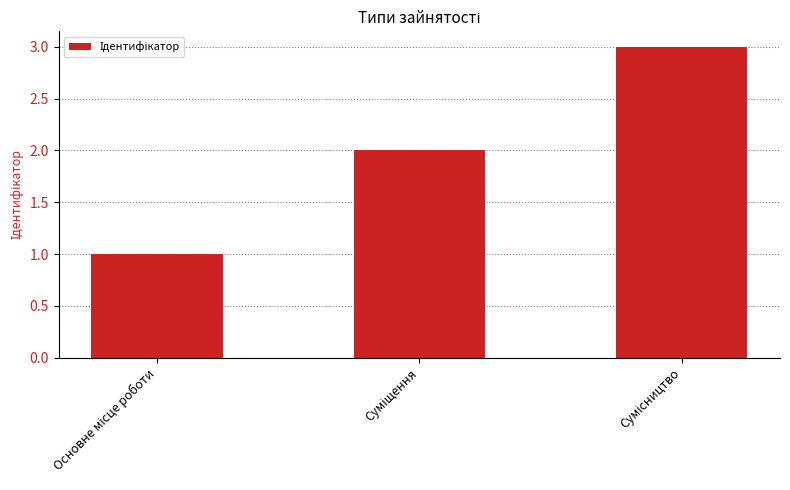

What is the maximum value shown in the chart?

3